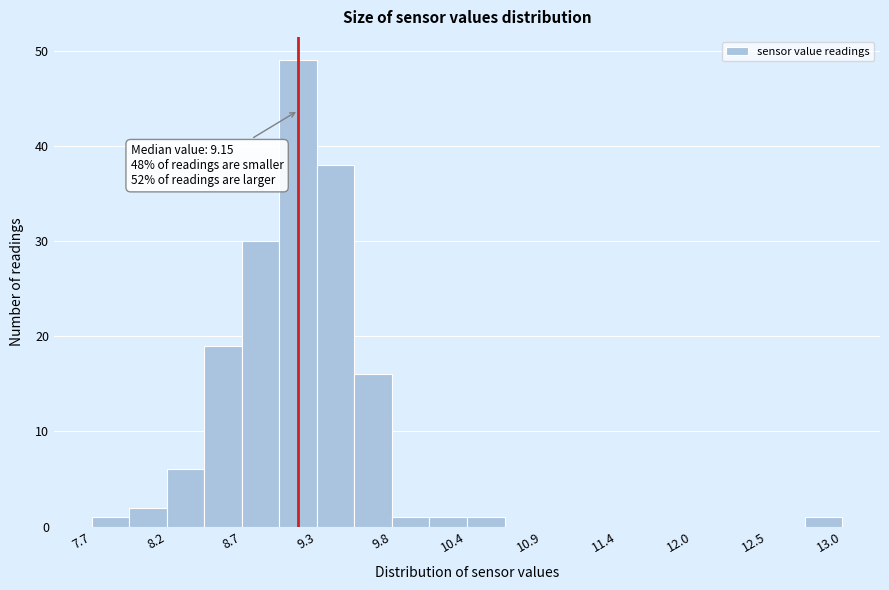

Read against the x-axis, roughly where is the centre of the tallest bar?

9.1